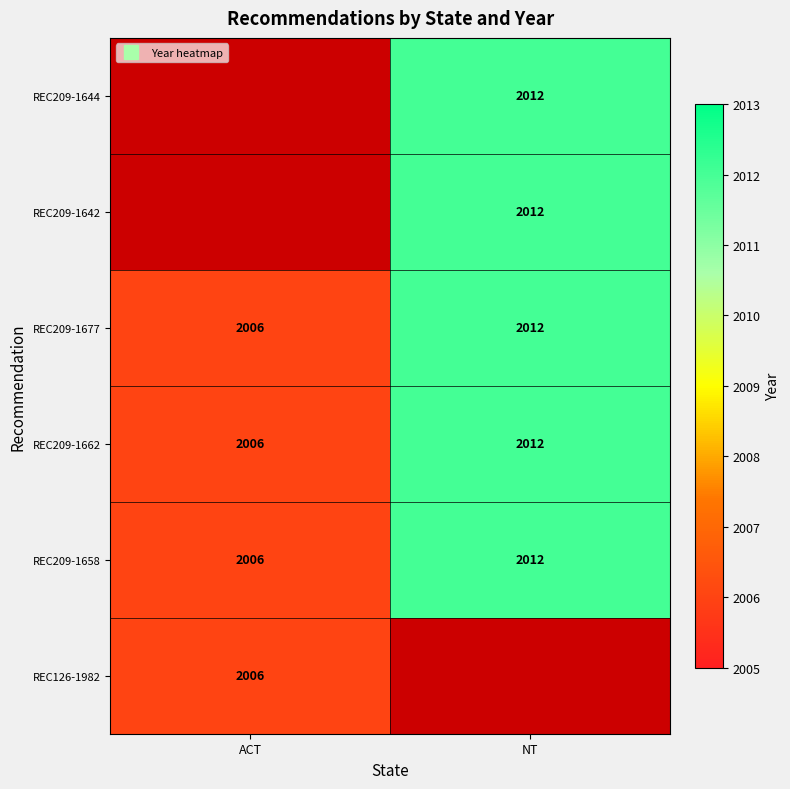

List the labels in order of REC209-1677 value, smallest first.

ACT, NT